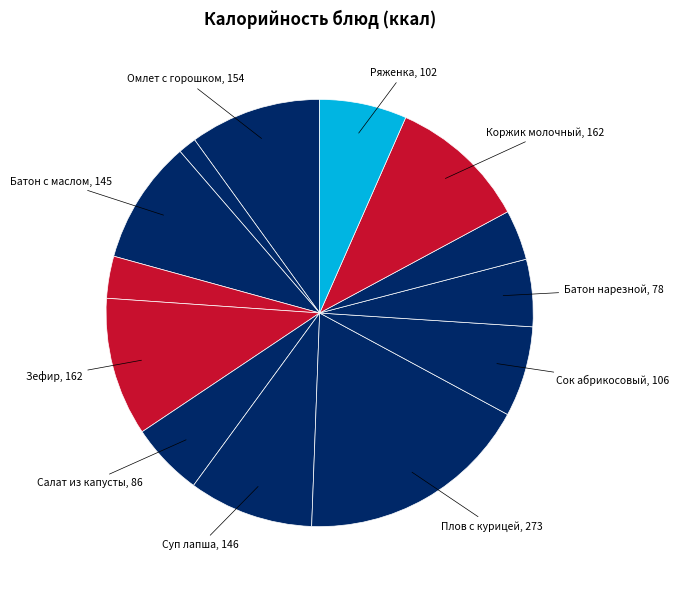

Rank the categories by value from lowest to highest.

Чай с сахаром, Апельсин, Хлеб ржаной, Батон нарезной, Салат из капусты, Ряженка, Сок абрикосовый, Батон с маслом, Суп лапша, Омлет с горошком, Зефир, Коржик молочный, Плов с курицей